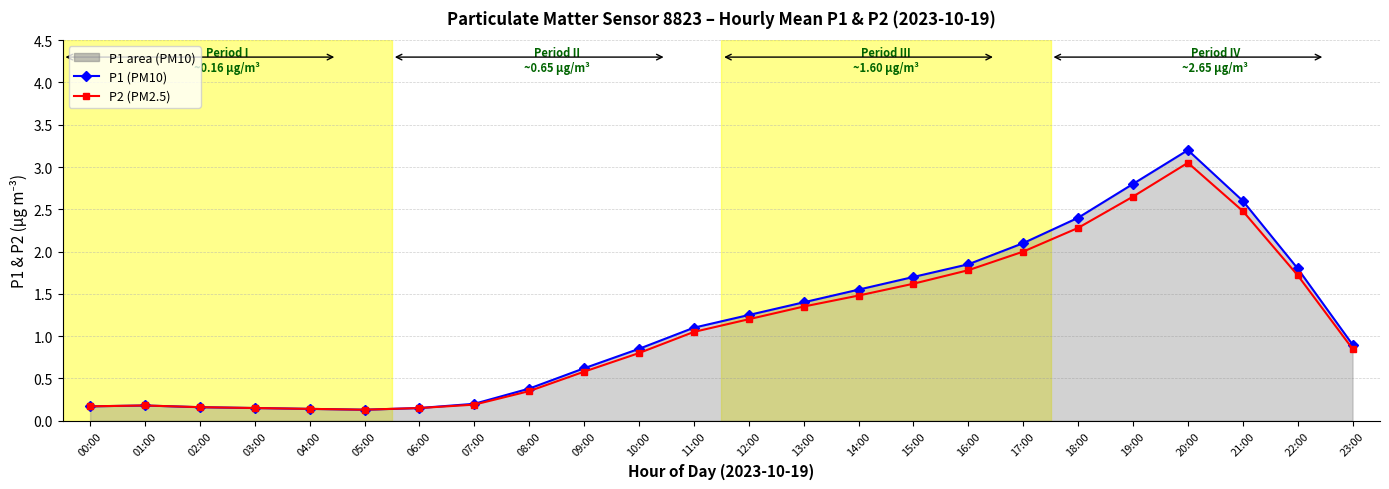

How many data points in P2 (PM2.5) are less than 1?

12